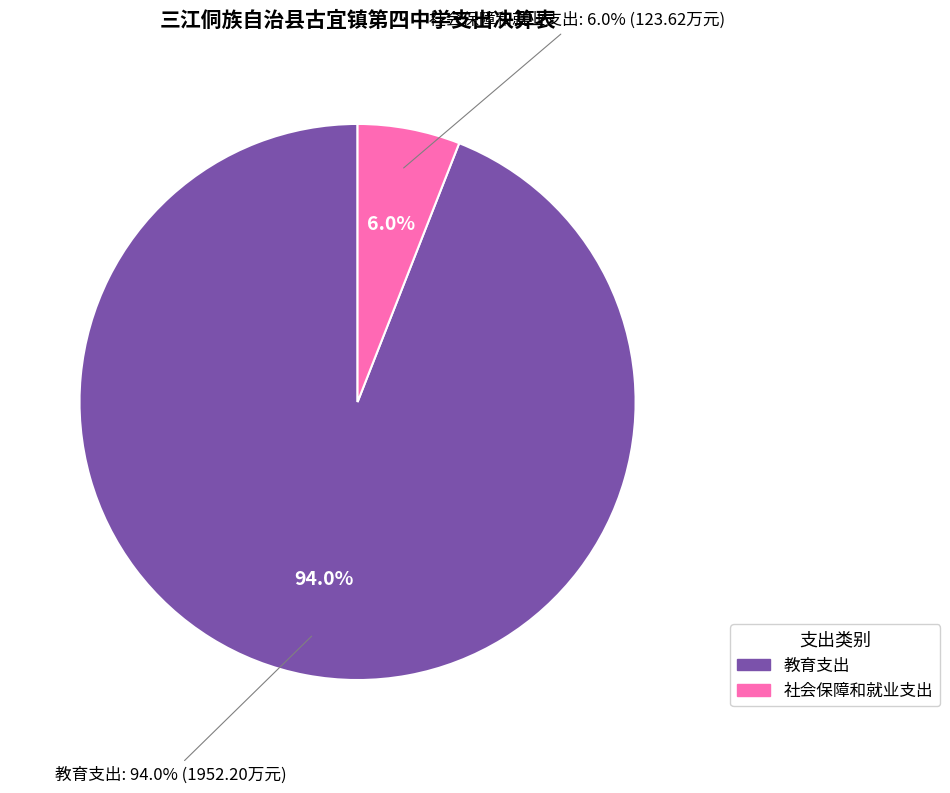

To the nearest percent, what is the combined percentage of 教育支出 and 社会保障和就业支出?

100%